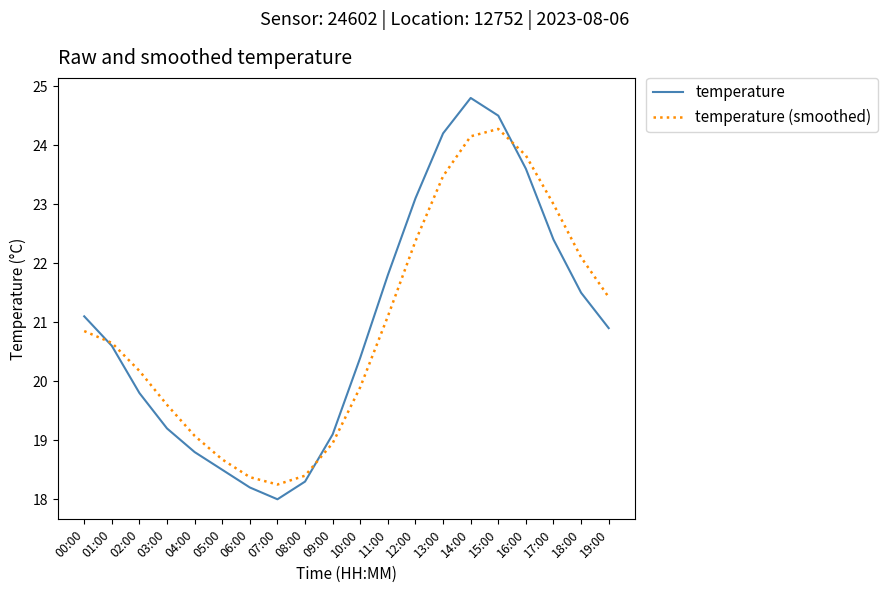

What position from the right is 13:00?

7